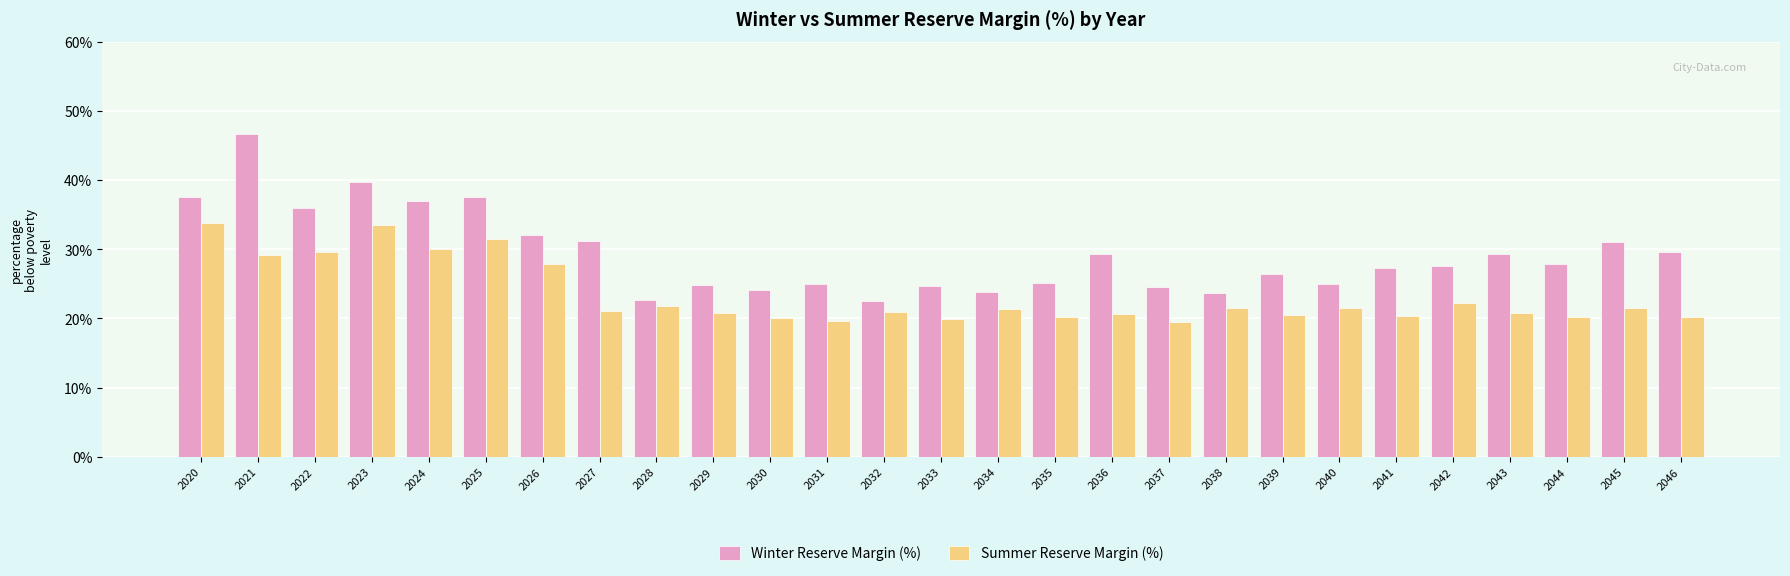

At 2043, list the series in order from smallest to largest.

Summer Reserve Margin (%), Winter Reserve Margin (%)